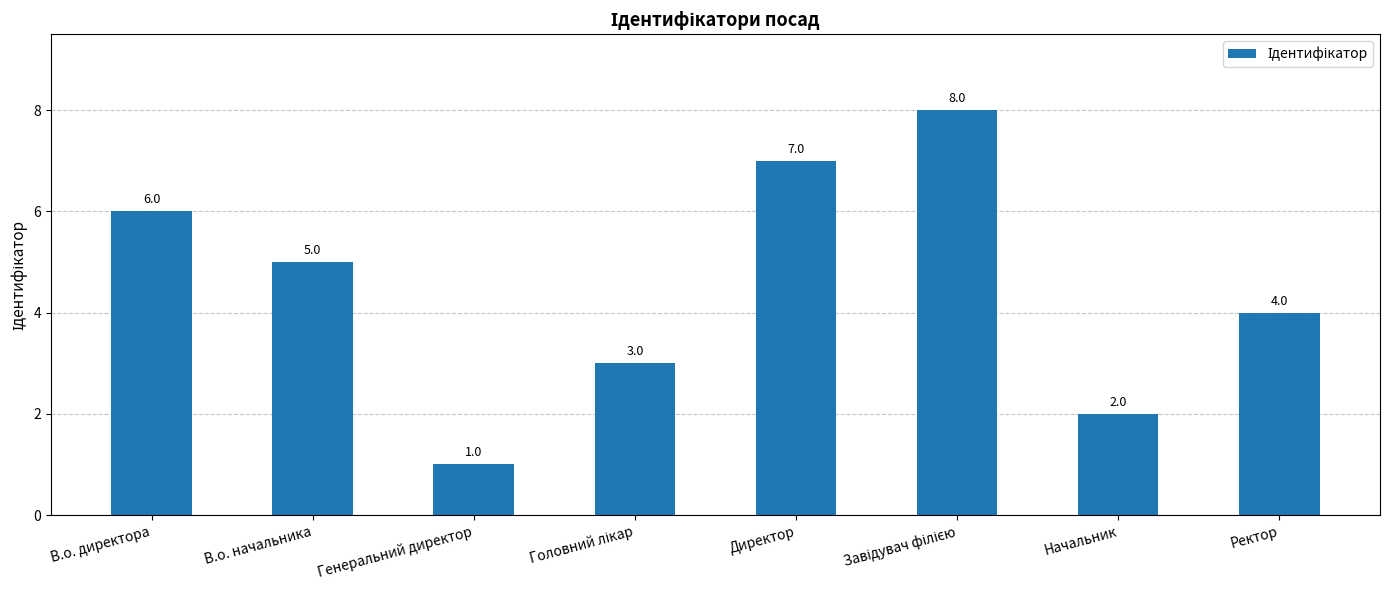

What is the difference between the values at В.о. директора and В.о. начальника?

1